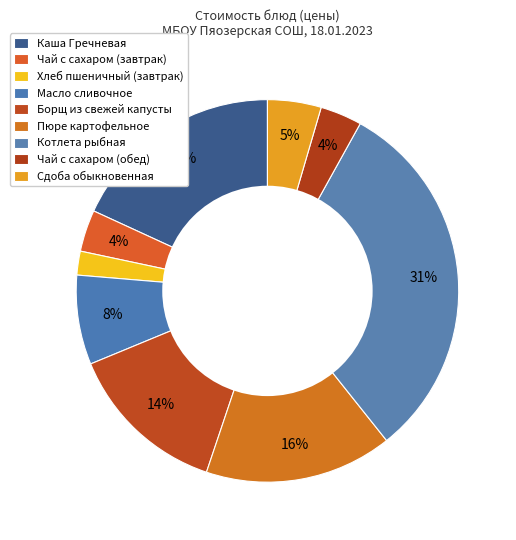

How many segments does this pie chart have?

9